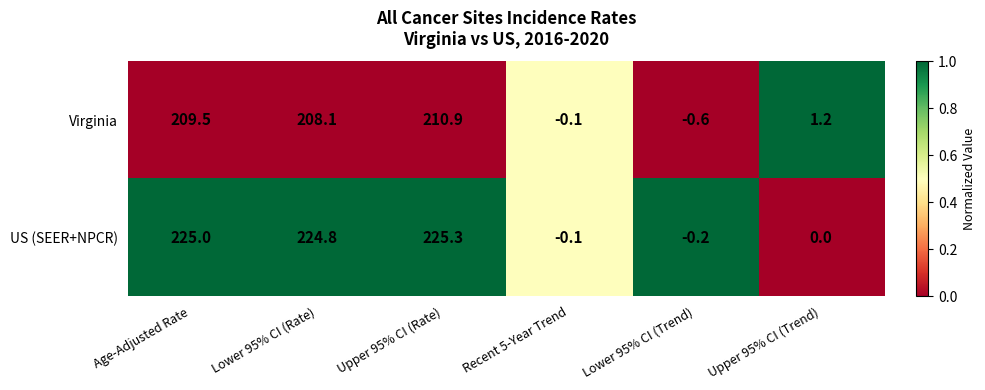

Rank the series by their maximum value, from highest to lowest.

US (SEER+NPCR), Virginia